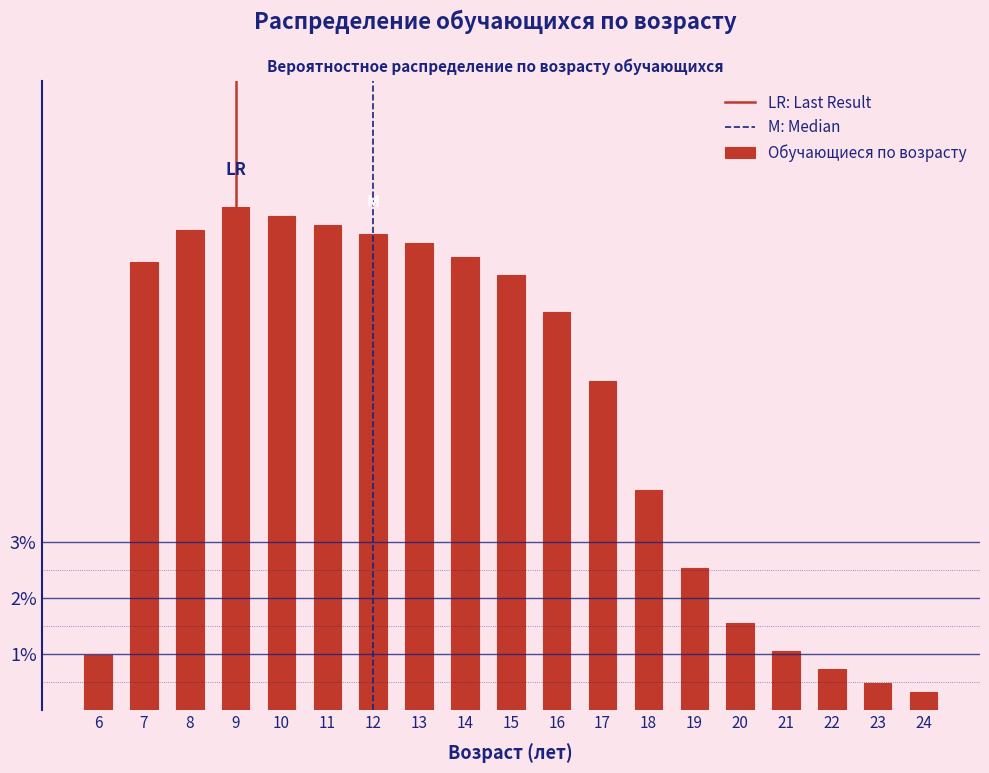

Are the bars horizontal?

No